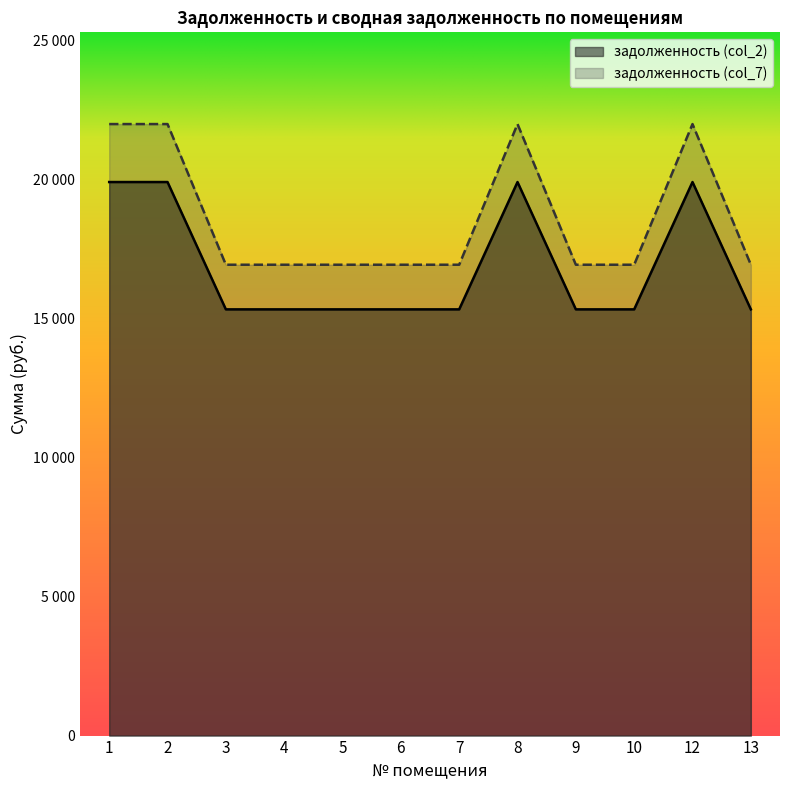

Which series has the largest range (max minus min)?

задолженность (col_7)